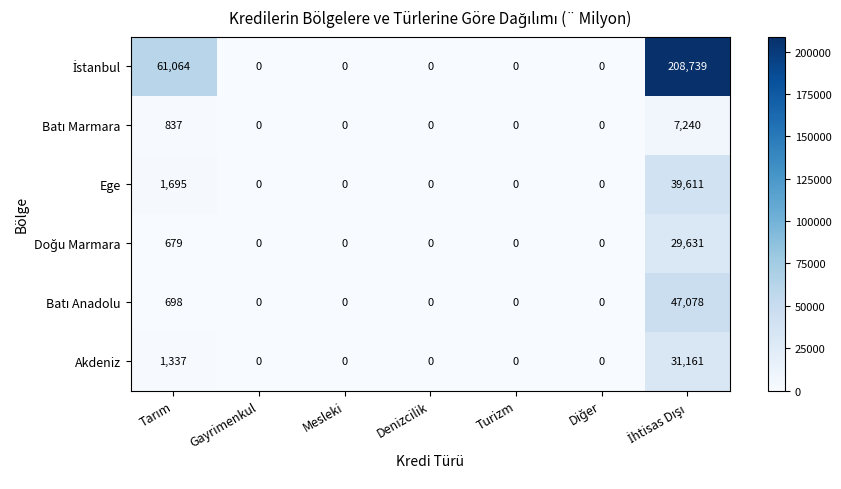

What is the maximum value shown in the chart?

208739